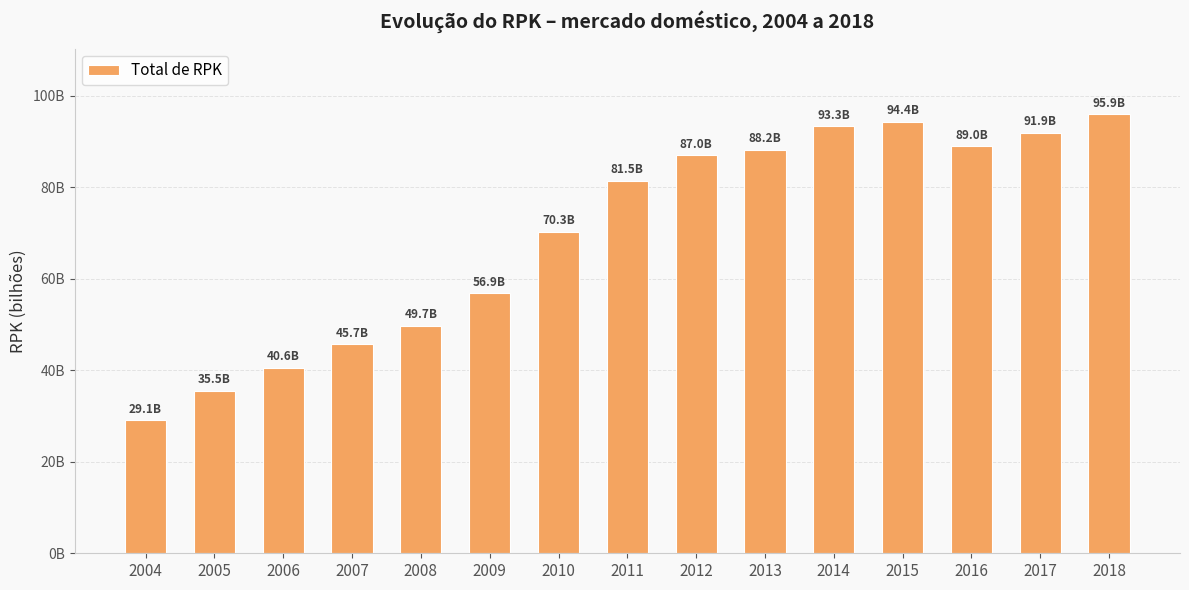

List the labels in order of value, largest first.

2018, 2015, 2014, 2017, 2016, 2013, 2012, 2011, 2010, 2009, 2008, 2007, 2006, 2005, 2004